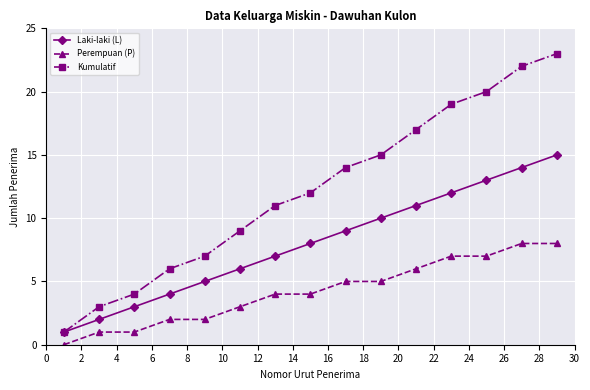

Which series has the largest range (max minus min)?

Kumulatif